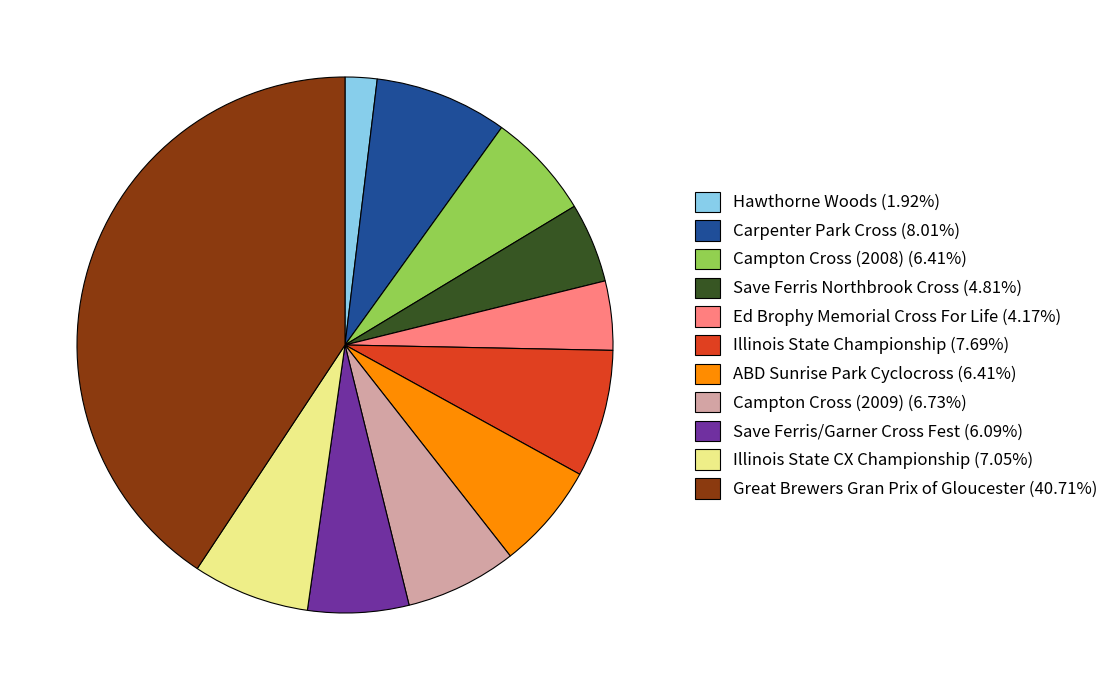

How many segments does this pie chart have?

11